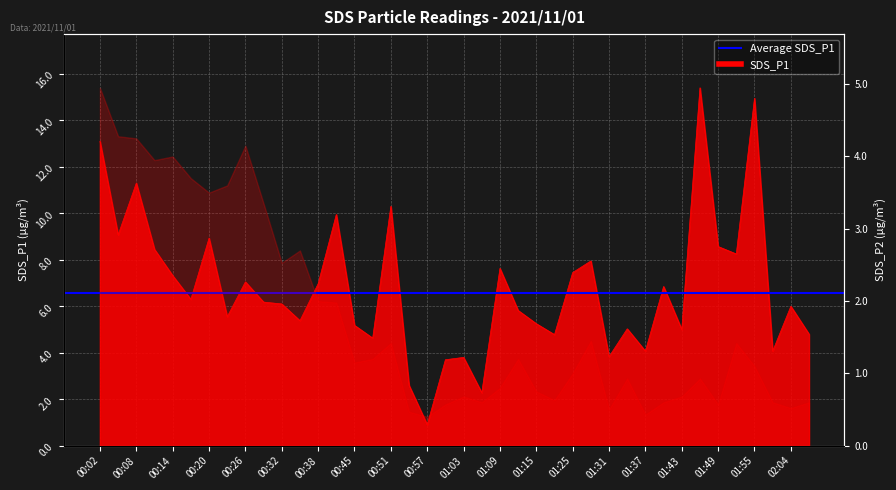

Rank the categories by value from lowest to highest.

00:57, 01:06, 00:54, 01:00, 01:03, 01:31, 01:37, 02:01, 00:48, 01:18, 02:08, 01:43, 01:34, 00:45, 01:15, 00:35, 00:23, 01:12, 02:04, 00:32, 00:29, 00:17, 01:40, 00:38, 00:26, 00:14, 01:25, 01:09, 01:28, 01:52, 00:11, 01:49, 00:20, 00:05, 00:41, 00:51, 00:08, 00:02, 01:55, 01:46